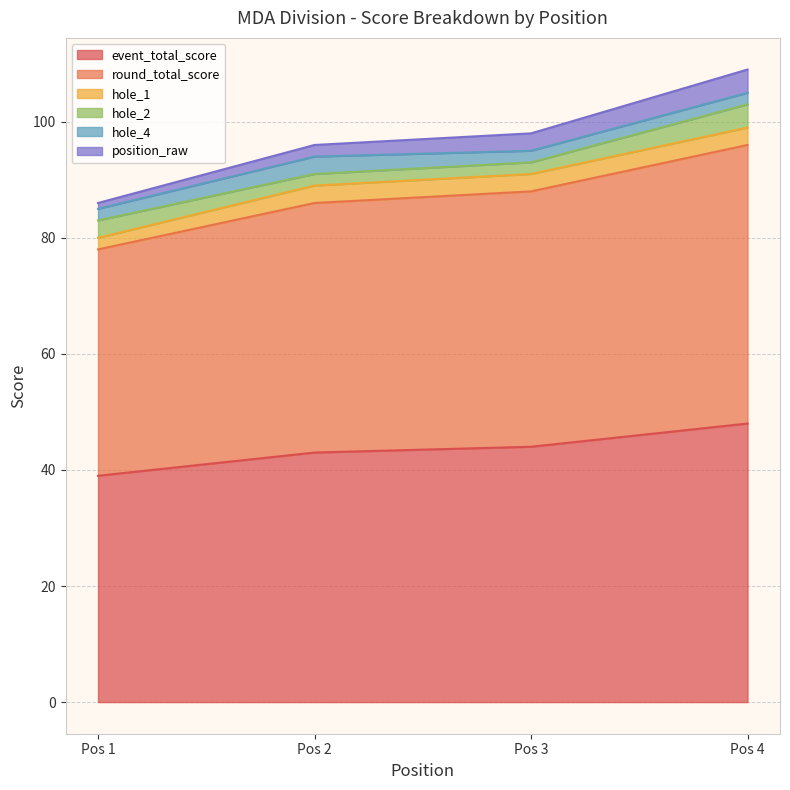

What is the maximum value for hole_1?

3